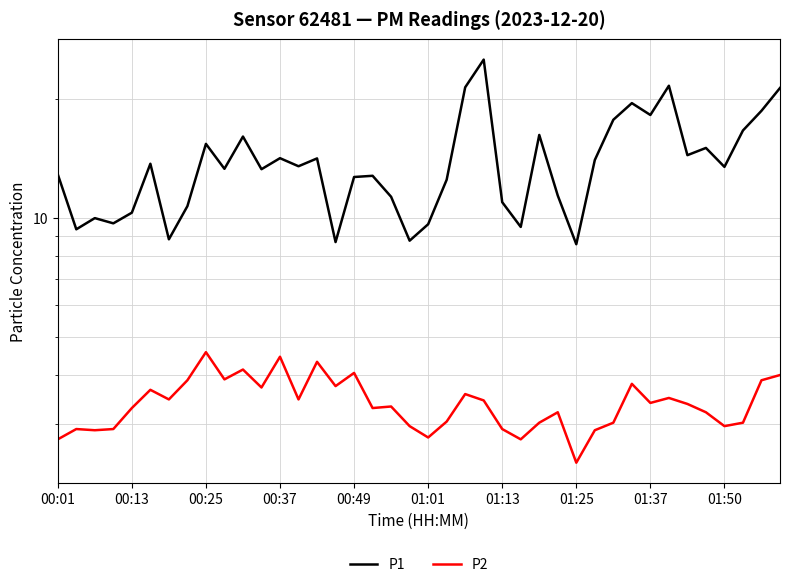

At which category does the chart reach its peak across all series?

23